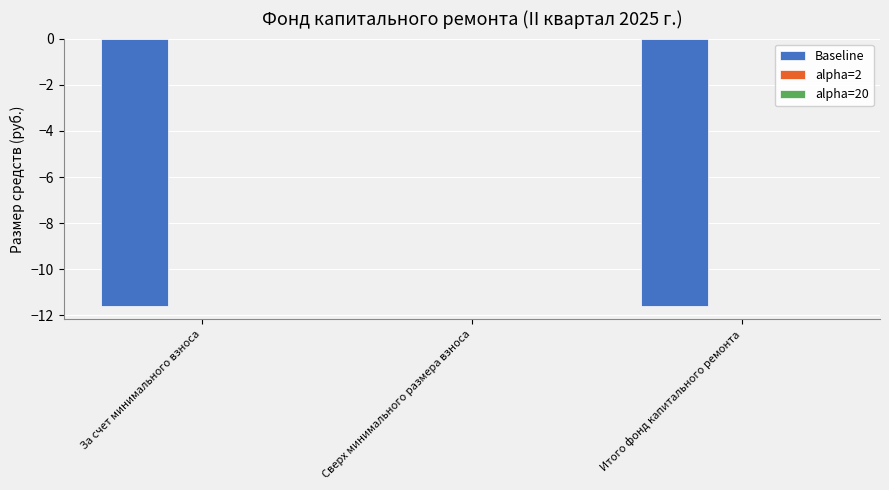

Reading left to right, list all the values displayed in this chart.

За счет минимального взноса=-11.6	Сверх минимального размера взноса=0.0	Итого фонд капитального ремонта=-11.6